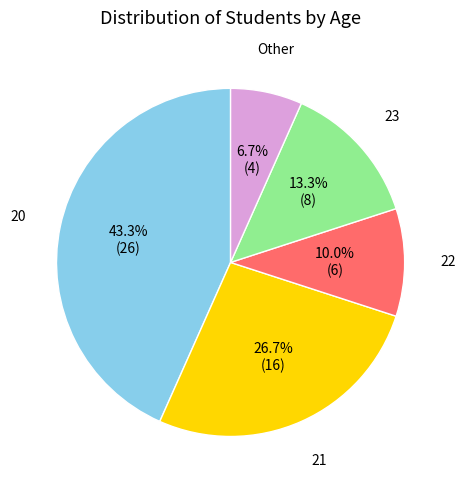

Is it true that 22 is 10% of the pie?

True